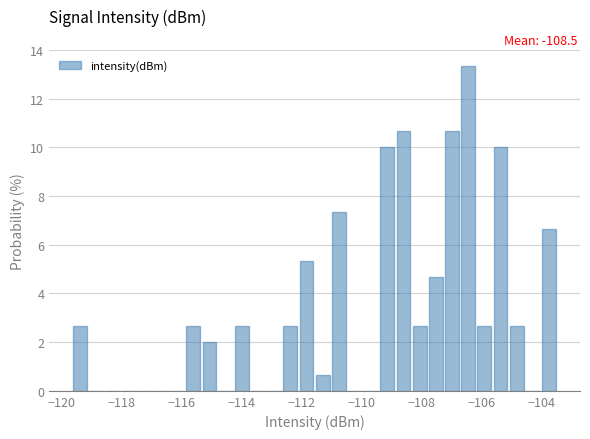

Around what value on the x-axis is the tallest bar? Give the approximate position of its centre, as read against the axis.

-106.4